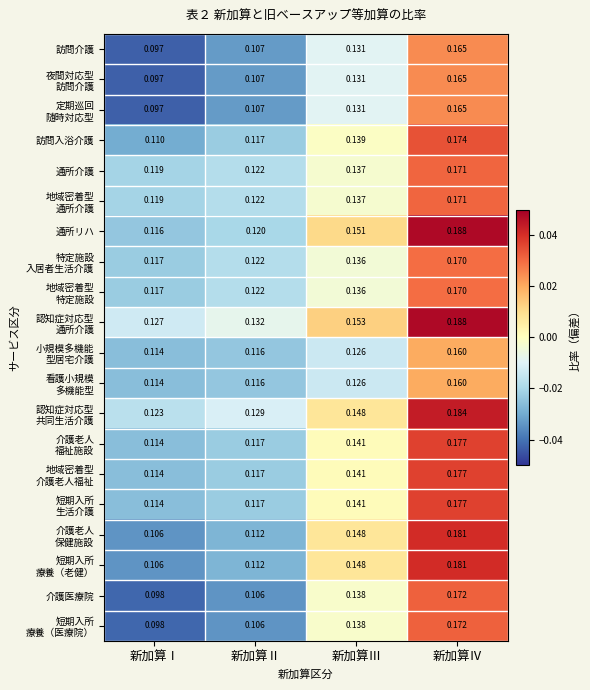

What is the total value across all series at 新加算Ⅰ?

2.2